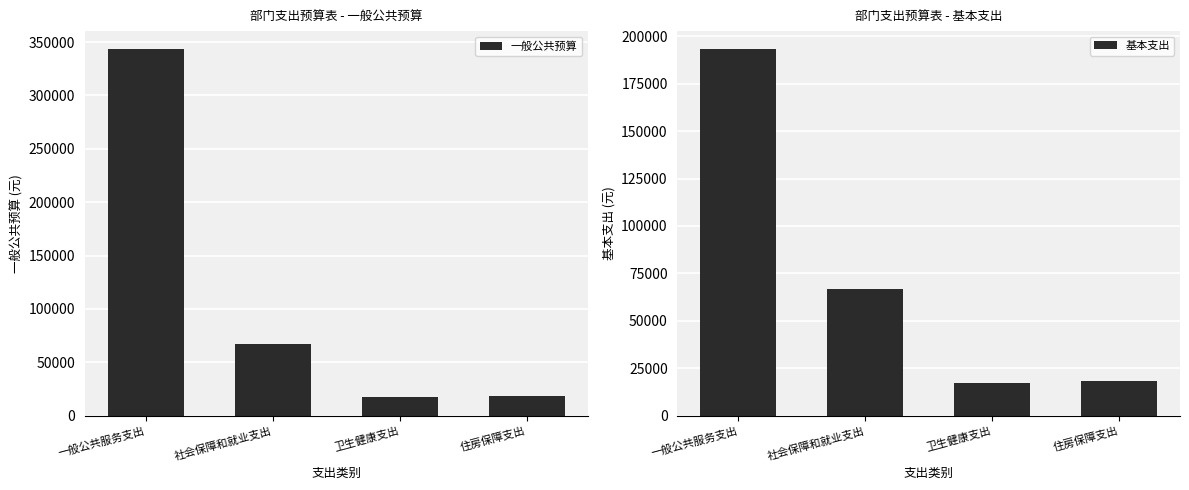

What is the label of the 3rd bar from the left?

卫生健康支出